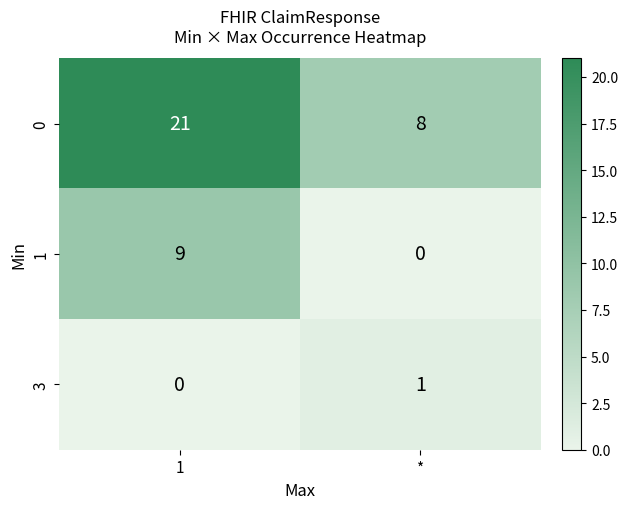

What is the highest value of the 1 series?

9